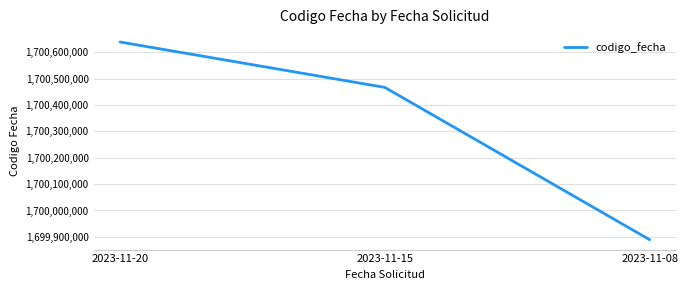

Approximately how many times larger is the value at 2023-11-08 compared to 2023-11-20?

1.0